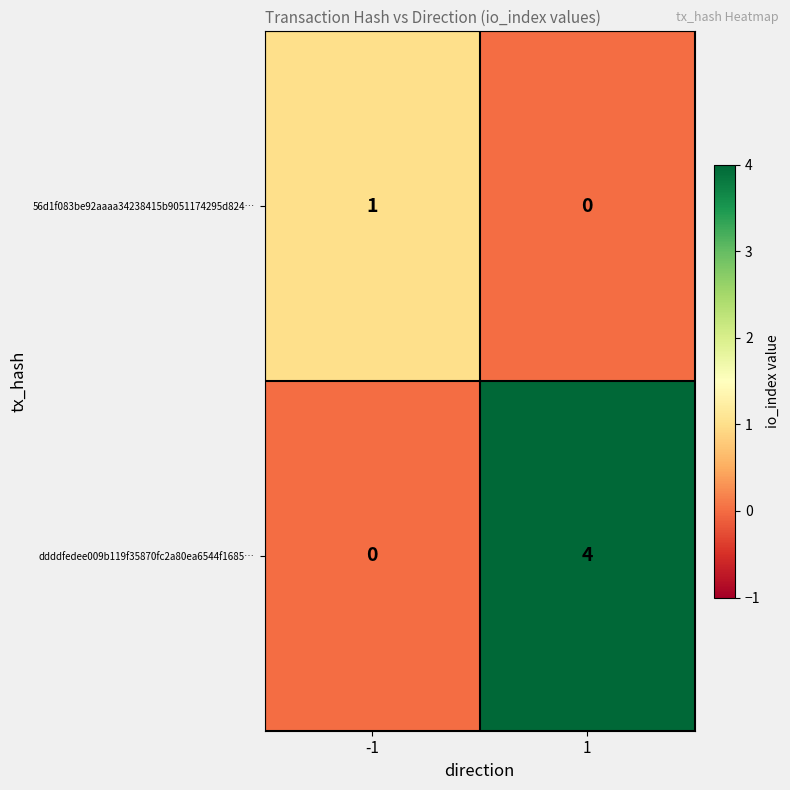

What is the maximum value for ddddfedee009b119f35870fc2a80ea6544f1685…?

4